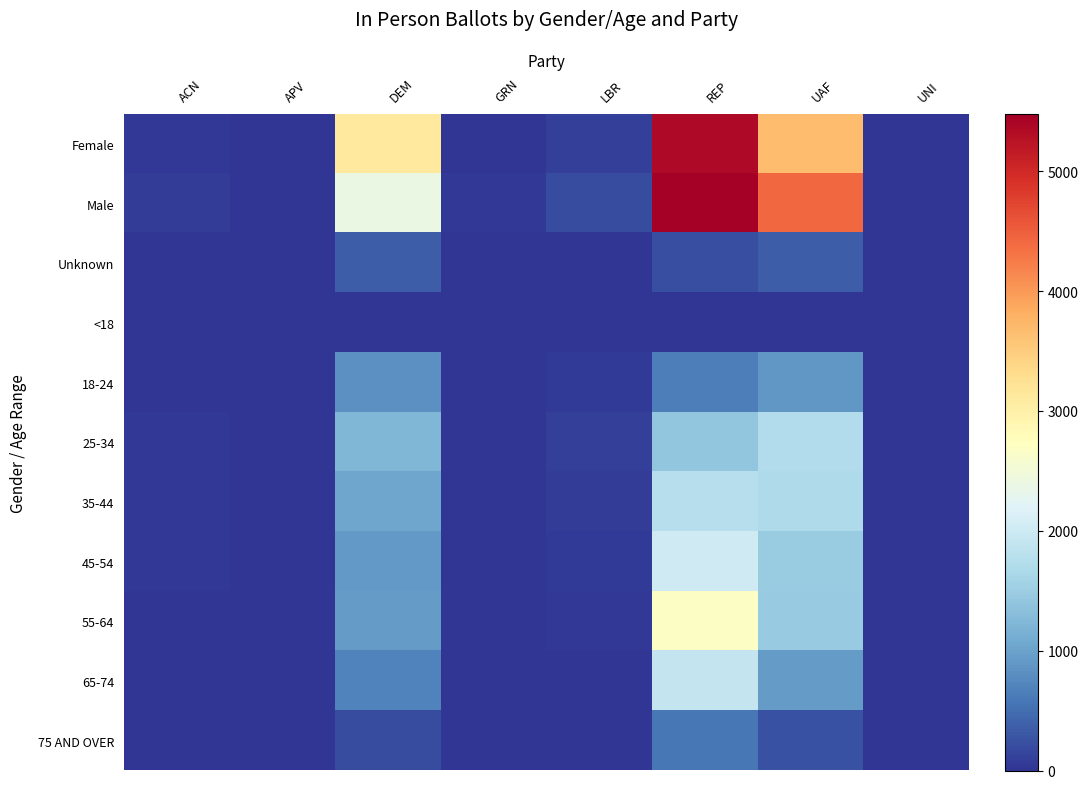

Reading left to right, list all the values displayed in this chart.

Female: ACN=26	APV=7	DEM=3106	GRN=16	LBR=101	REP=5356	UAF=3659	UNI=10
Male: ACN=78	APV=5	DEM=2376	GRN=26	LBR=207	REP=5475	UAF=4416	UNI=10
Unknown: ACN=4	APV=1	DEM=343	GRN=6	LBR=12	REP=225	UAF=348	UNI=2
<18: ACN=0	APV=0	DEM=0	GRN=0	LBR=0	REP=2	UAF=1	UNI=0
18-24: ACN=7	APV=3	DEM=818	GRN=8	LBR=54	REP=655	UAF=896	UNI=7
25-34: ACN=30	APV=3	DEM=1224	GRN=16	LBR=94	REP=1410	UAF=1715	UNI=6
35-44: ACN=22	APV=2	DEM=1039	GRN=8	LBR=74	REP=1757	UAF=1688	UNI=3
45-54: ACN=28	APV=0	DEM=909	GRN=5	LBR=49	REP=2025	UAF=1495	UNI=2
55-64: ACN=13	APV=3	DEM=938	GRN=6	LBR=35	REP=2690	UAF=1461	UNI=3
65-74: ACN=6	APV=1	DEM=690	GRN=5	LBR=9	REP=1923	UAF=930	UNI=1
75 AND OVER: ACN=2	APV=1	DEM=207	GRN=0	LBR=5	REP=594	UAF=237	UNI=0